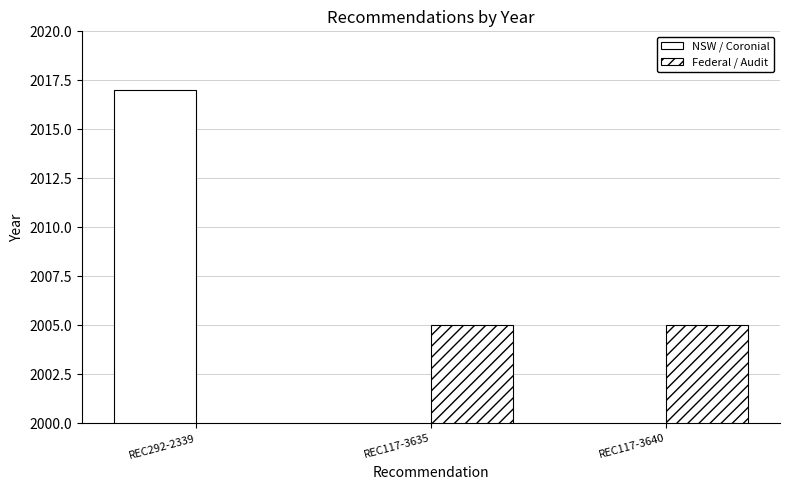

What position from the right is REC117-3635?

2